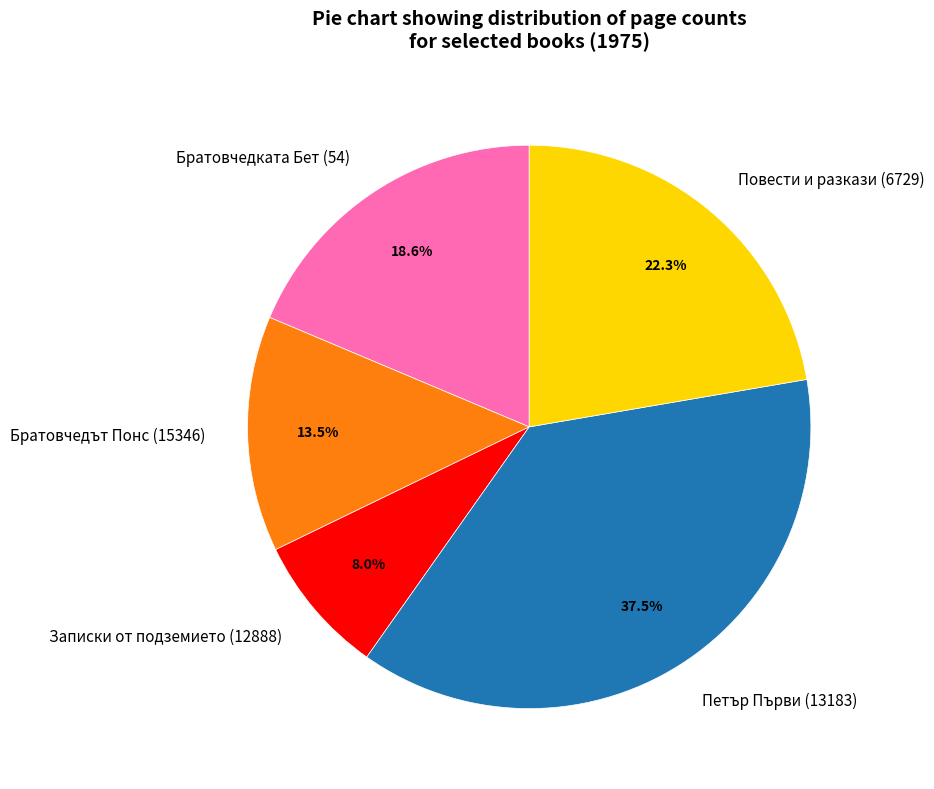

The Записки от подземието (12888) slice represents 22% of the pie. True or false?

False